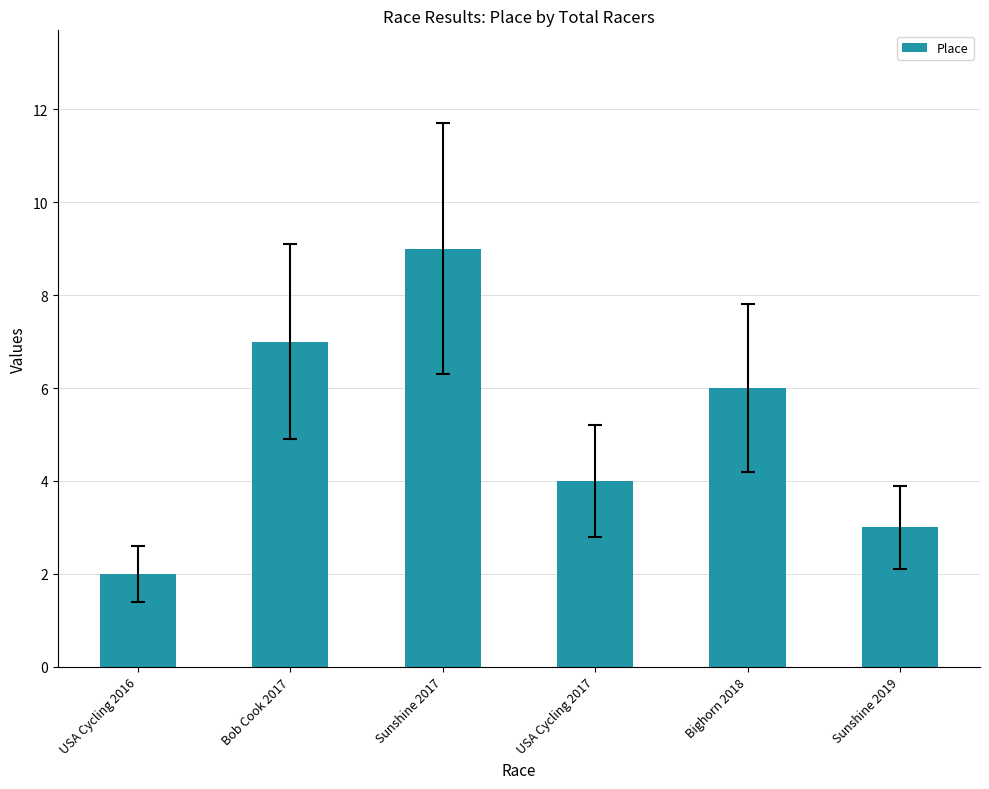

Rank the categories by value from lowest to highest.

USA Cycling 2016, Sunshine 2019, USA Cycling 2017, Bighorn 2018, Bob Cook 2017, Sunshine 2017